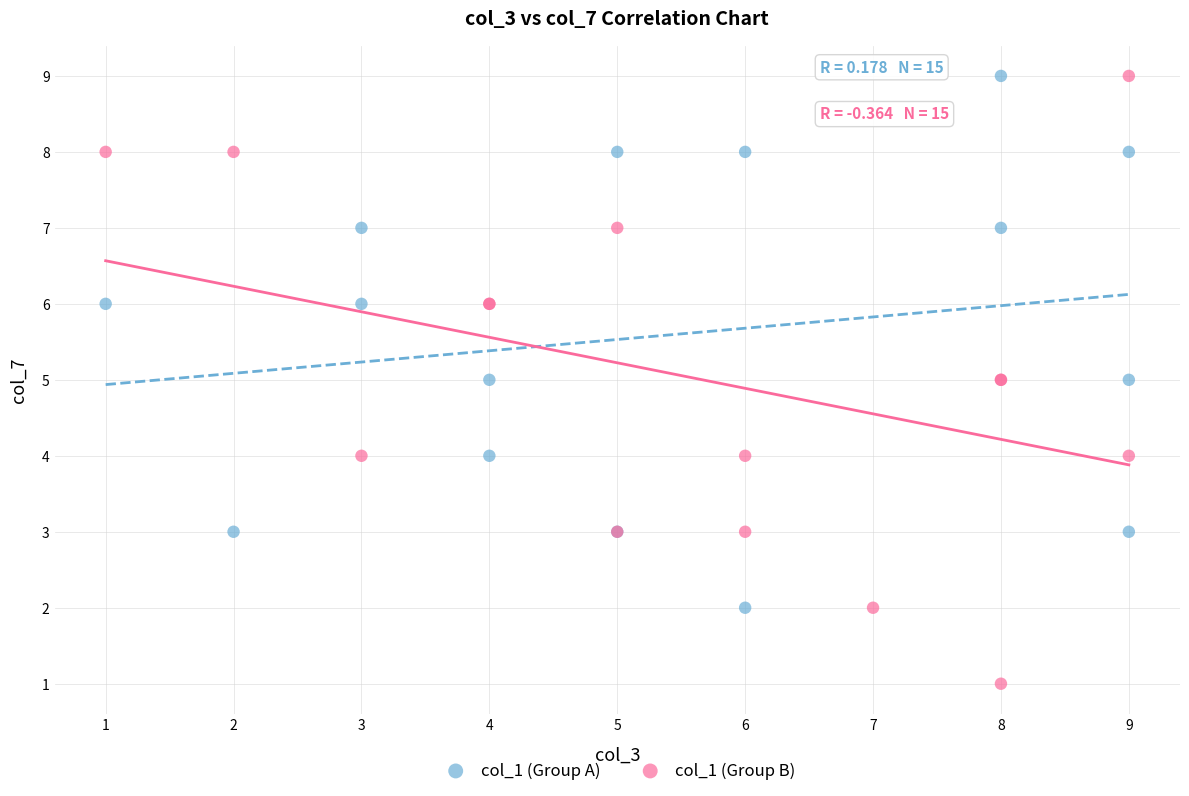

Which series contains the lowest Y value?

col_1 (Group B)